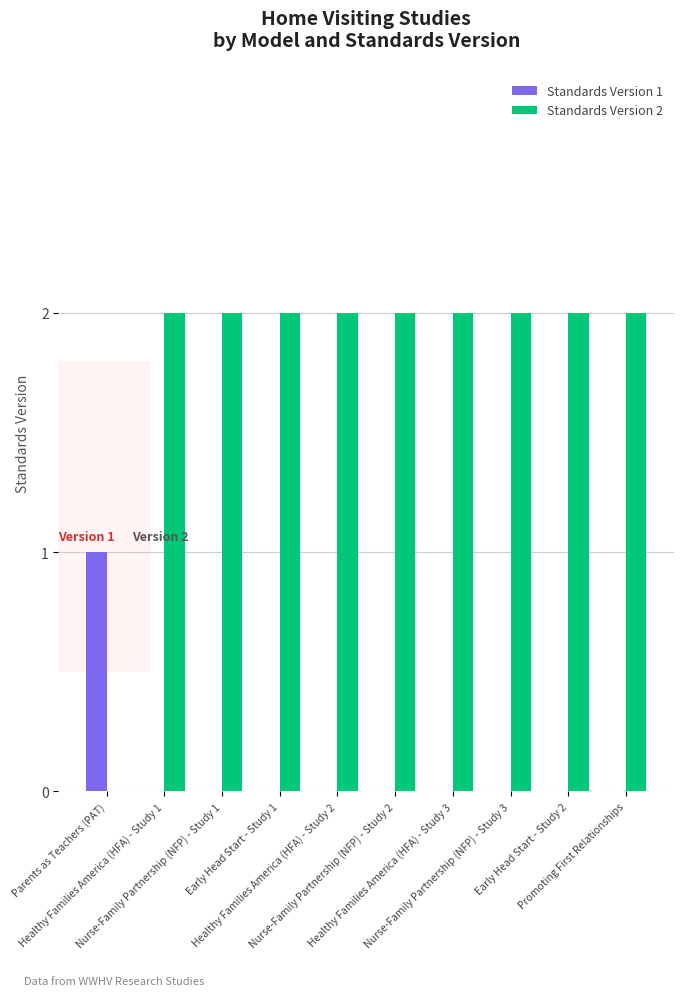

What are all the series names shown in the legend?

Standards Version 1, Standards Version 2